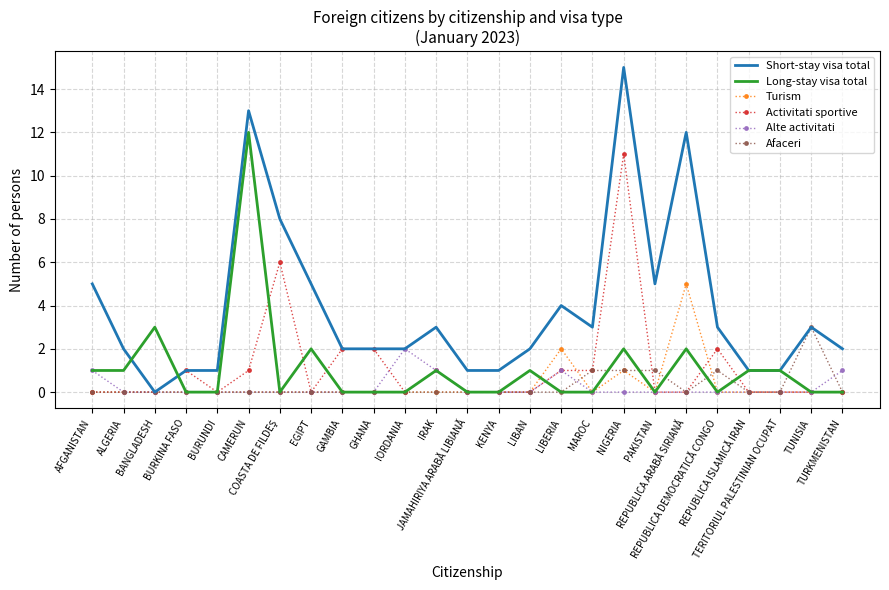

Which category has the highest value in the Long-stay visa total series?

CAMERUN